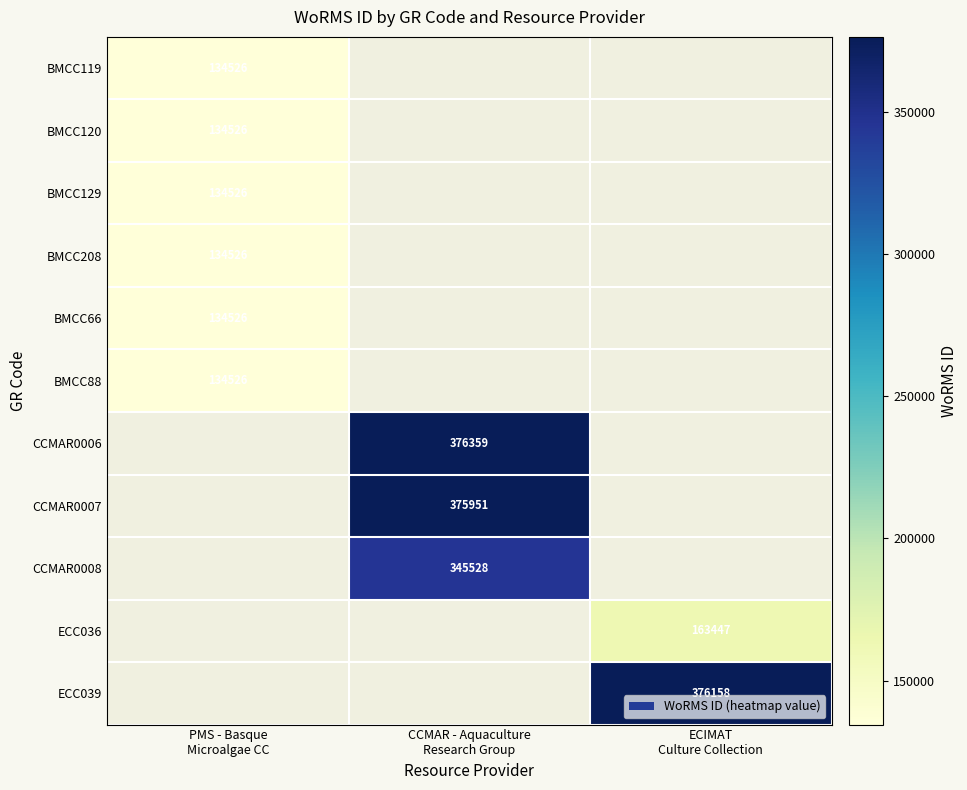

What is the approximate value of CCMAR0006 at CCMAR - Aquaculture Research Group?

376359.0